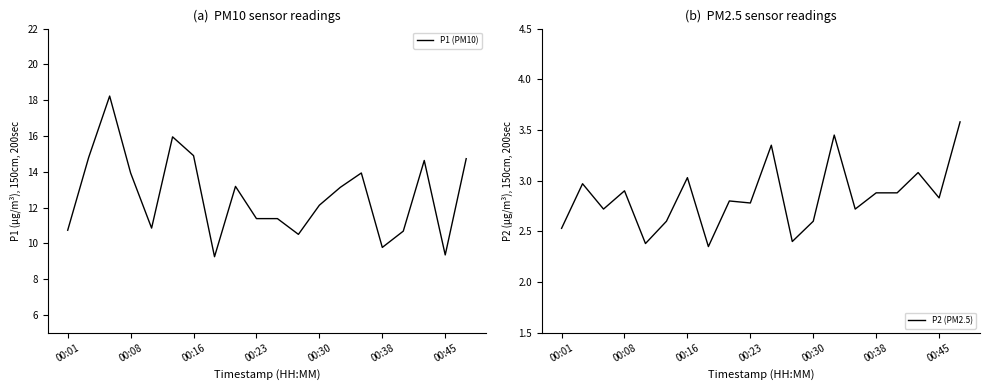

What is the highest value of the P1 (PM10) series?

18.2